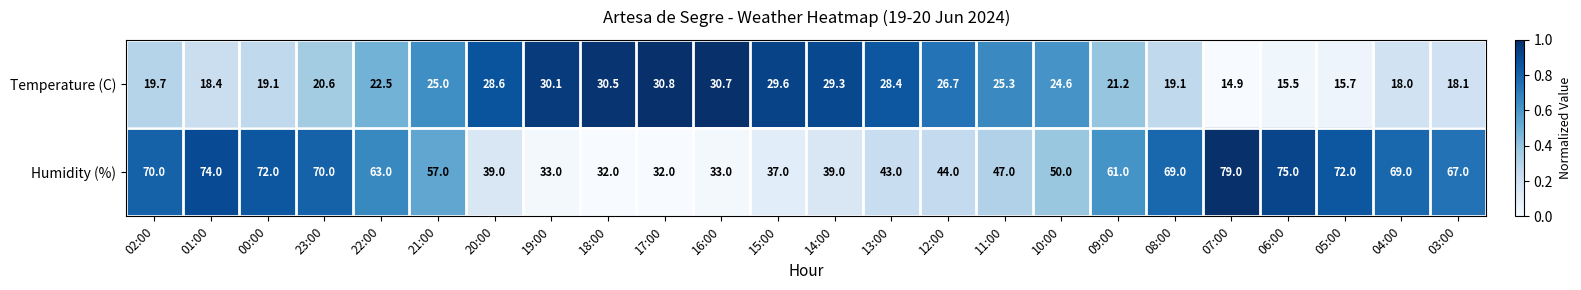

Is it true that Temperature (C) equals 48.3 at 20:00?

False